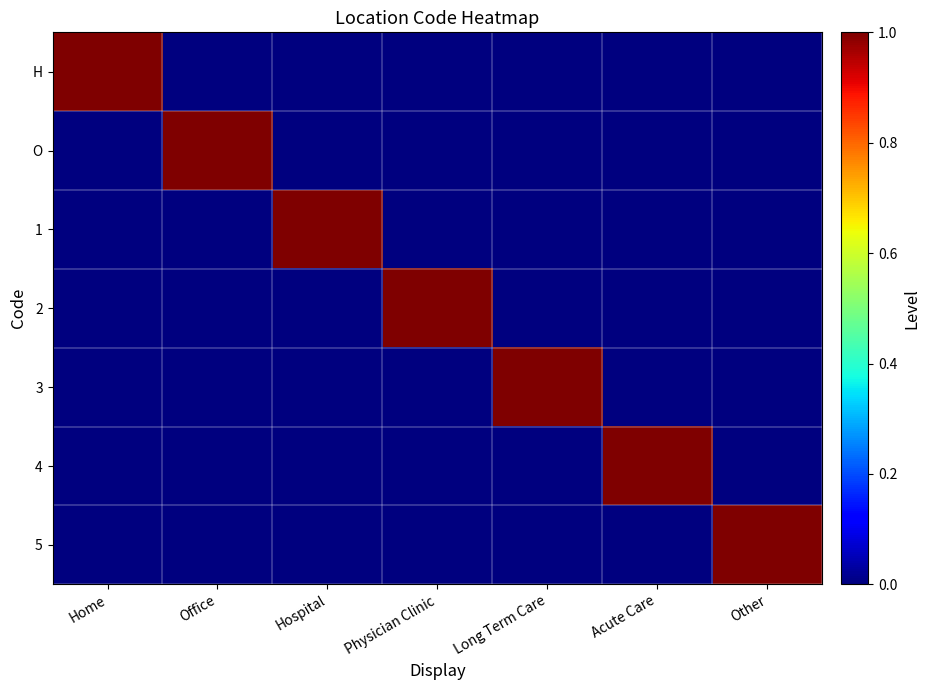

How many series are shown in this chart?

7